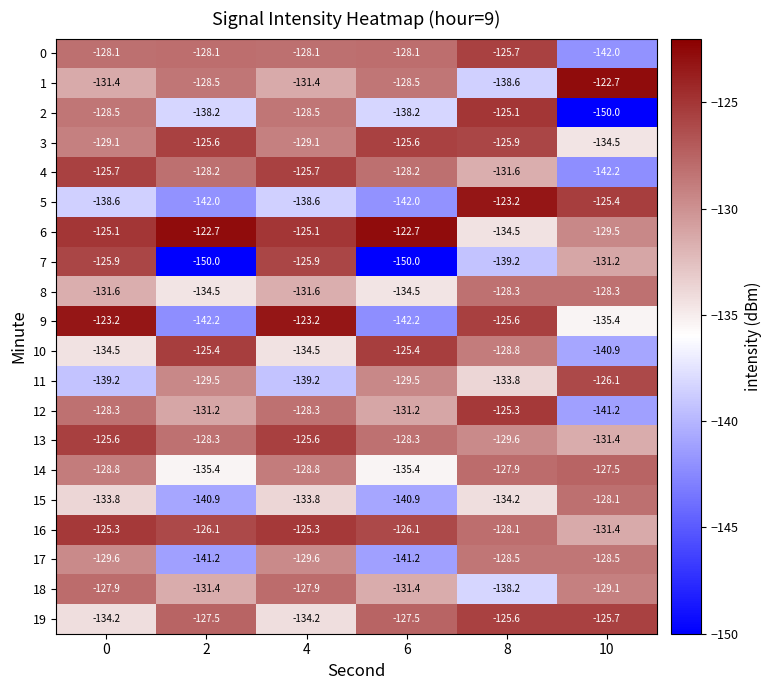

What is the difference between the second highest and minimum values in the 11 series?

9.7